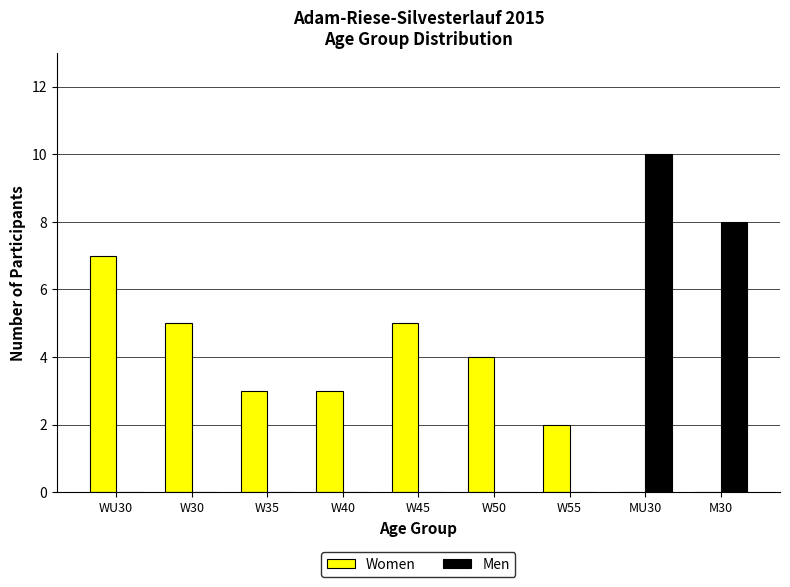

The Men series shows 4 at W50. True or false?

False